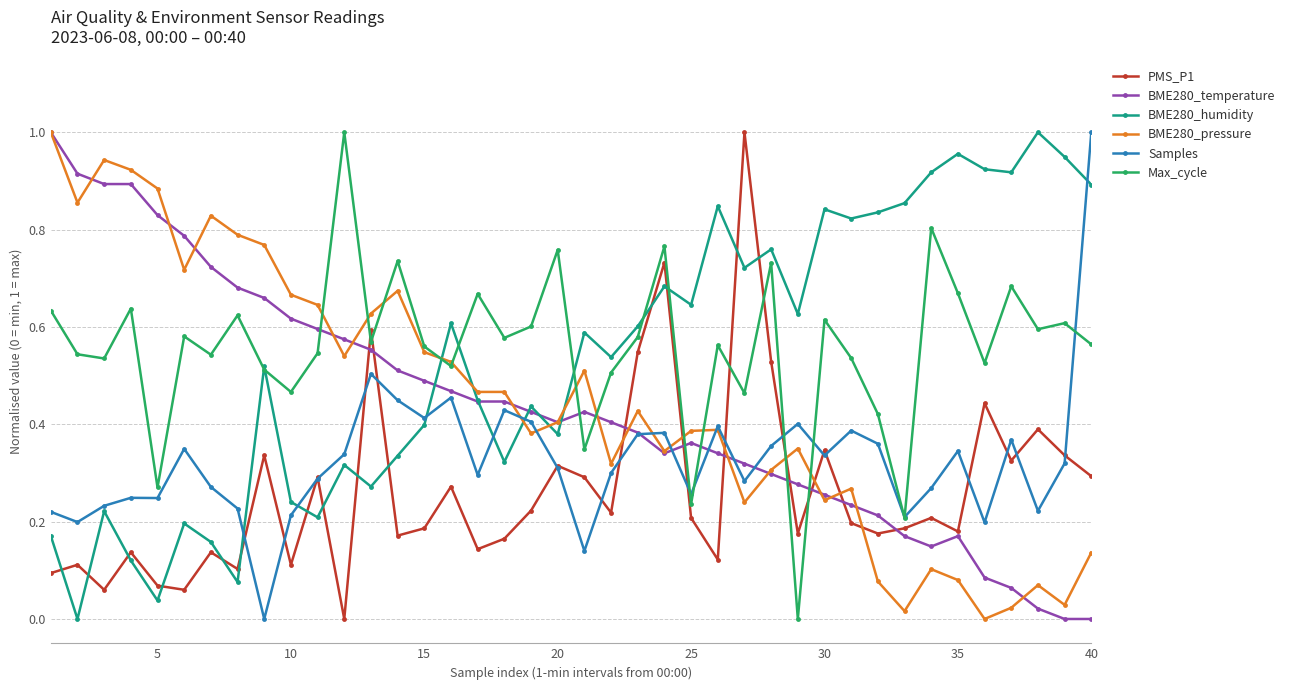

How many values in Samples are above zero?

39